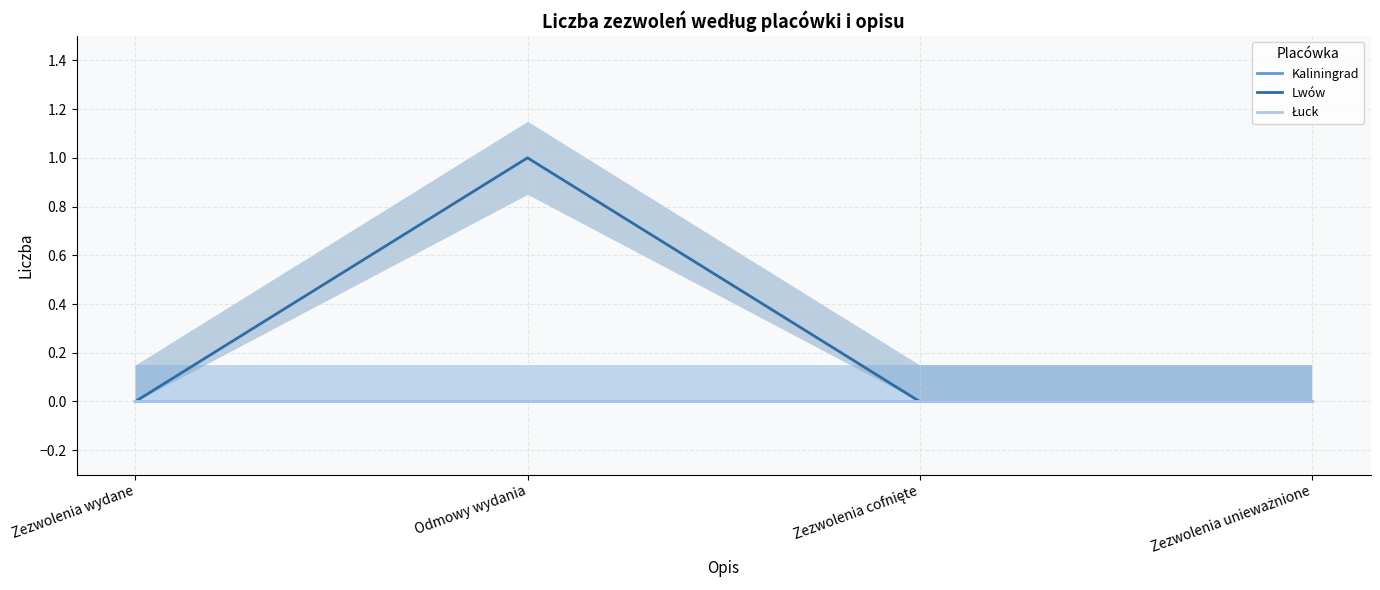

Rank the series at Zezwolenia unieważnione from highest to lowest value.

Kaliningrad, Lwów, Łuck